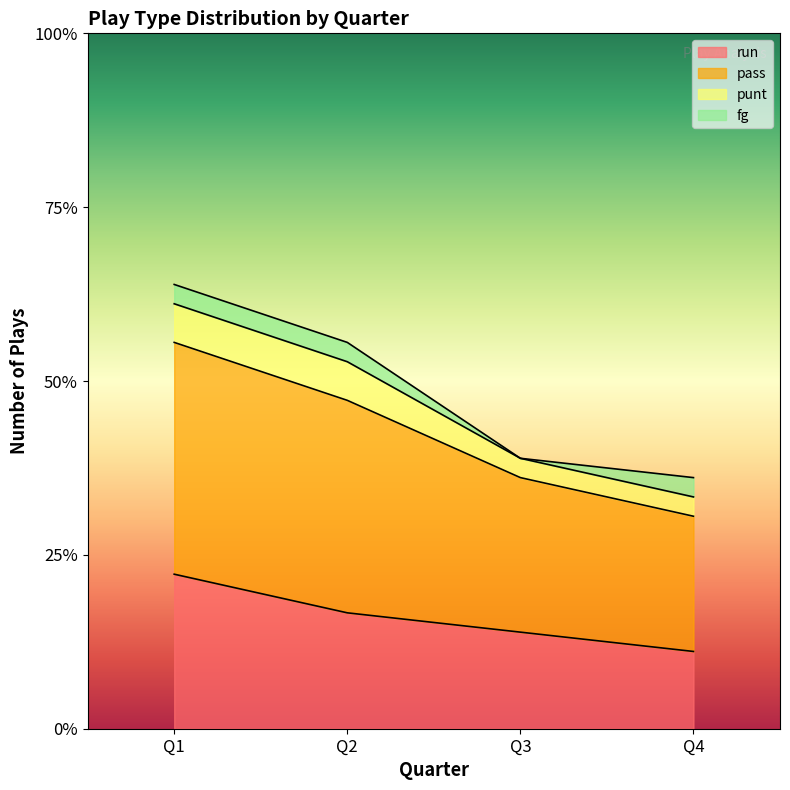

What are all the series names shown in the legend?

run, pass, punt, fg